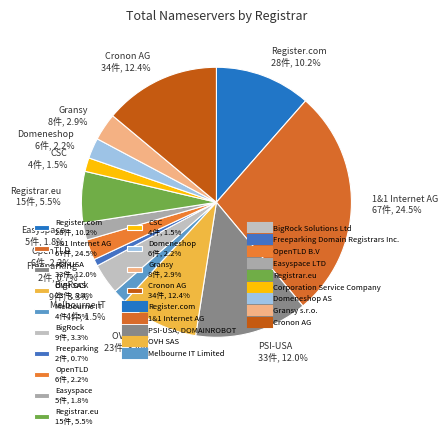

Is there a majority slice in this chart?

No